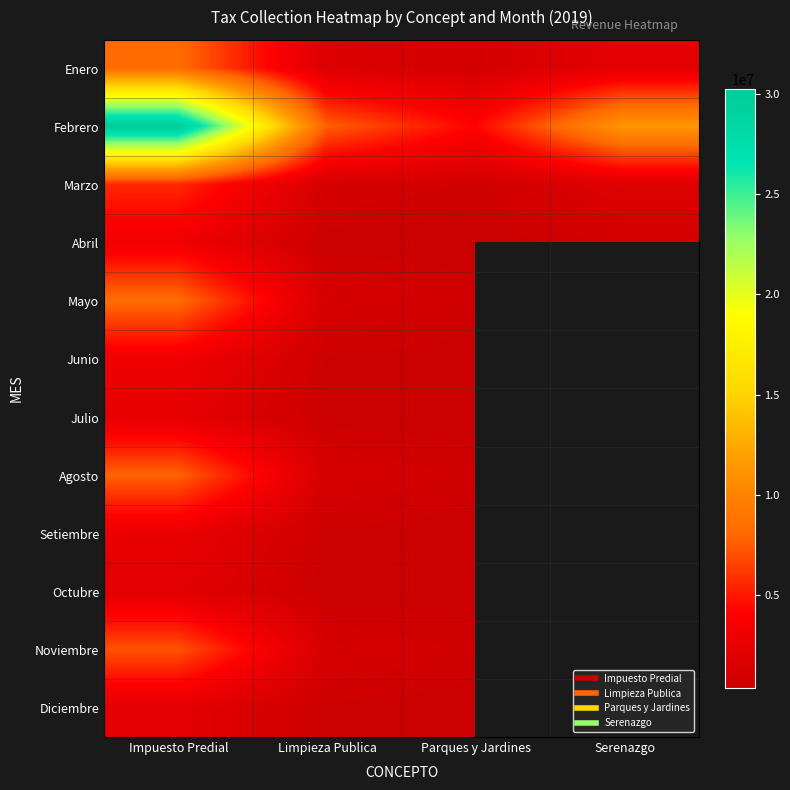

At Parques y Jardines, list the series in order from largest to smallest.

Febrero, Enero, Mayo, Marzo, Agosto, Noviembre, Diciembre, Junio, Setiembre, Julio, Octubre, Abril